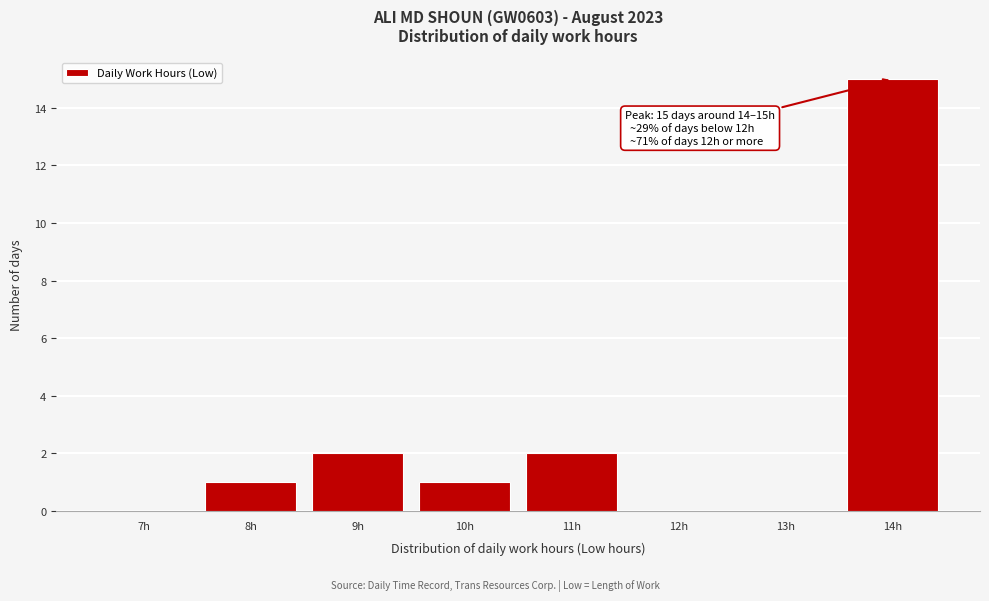

Reading left to right, transcribe all the data shown in this chart.

7h=0	8h=1	9h=2	10h=1	11h=2	12h=0	13h=0	14h=15